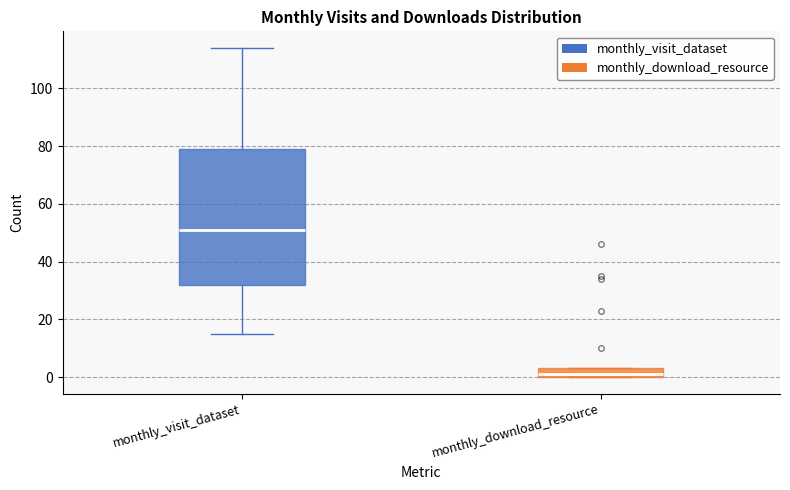

Which box's median line is the lowest?

monthly_download_resource